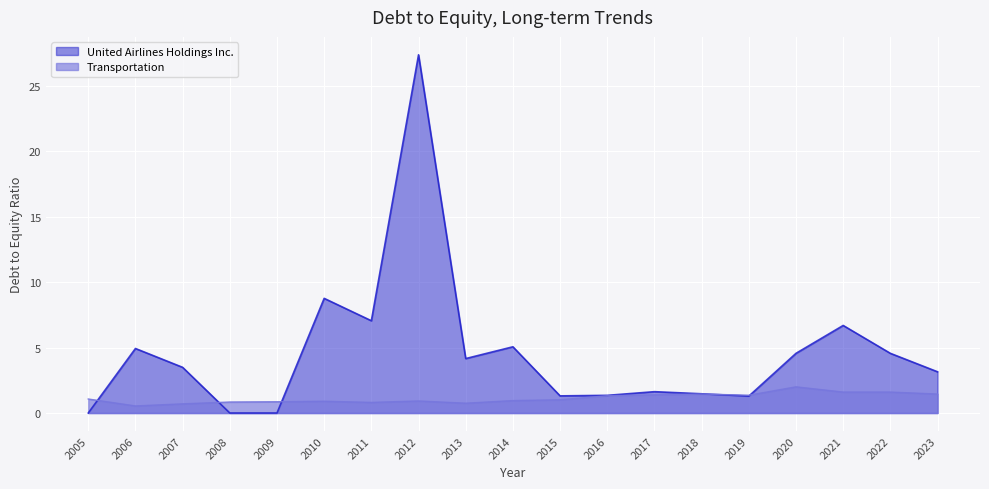

What is the difference between the maximum and minimum values in the United Airlines Holdings Inc. series?

27.4